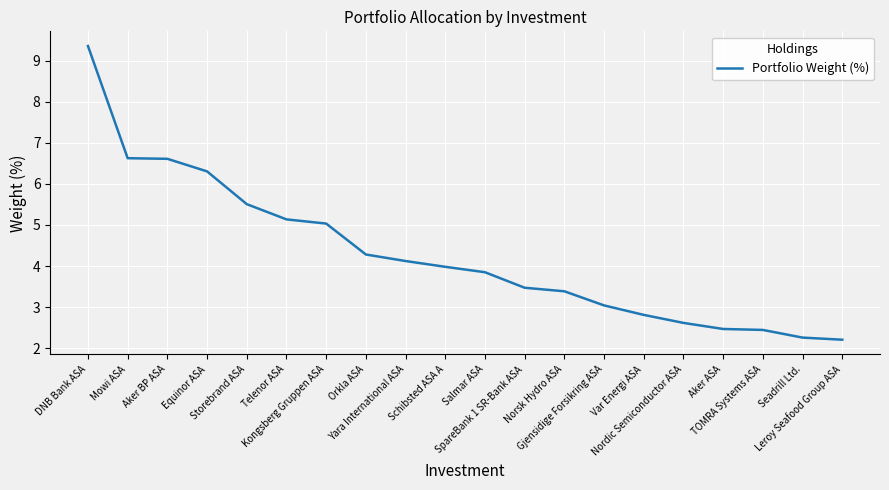

What is the ratio of the value at Kongsberg Gruppen ASA to the value at DNB Bank ASA?

0.5